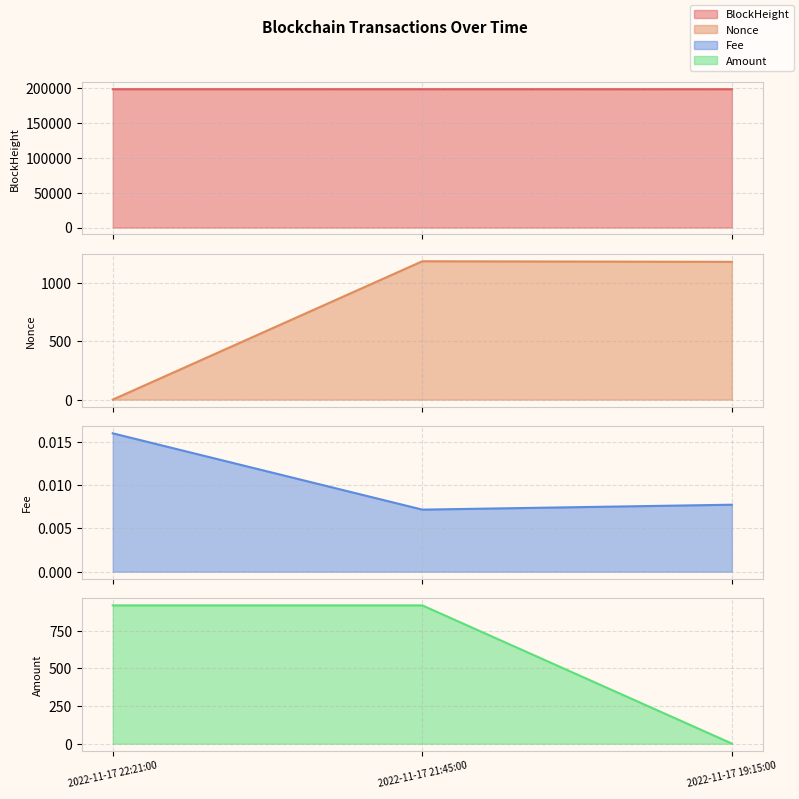

What are all the series names shown in the legend?

BlockHeight, Nonce, Fee, Amount